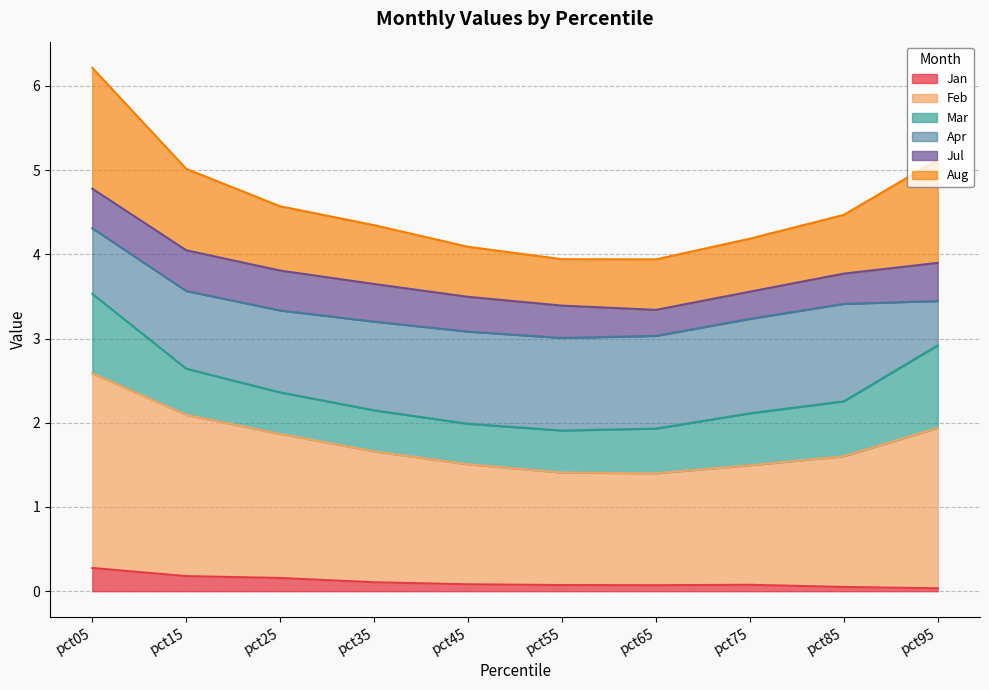

What is the highest value of the Jan series?

0.3